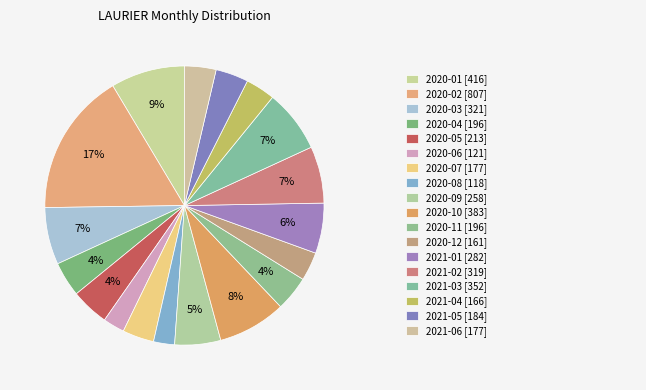

To the nearest percent, what is the difference between the largest and smallest slice percentages?

14%